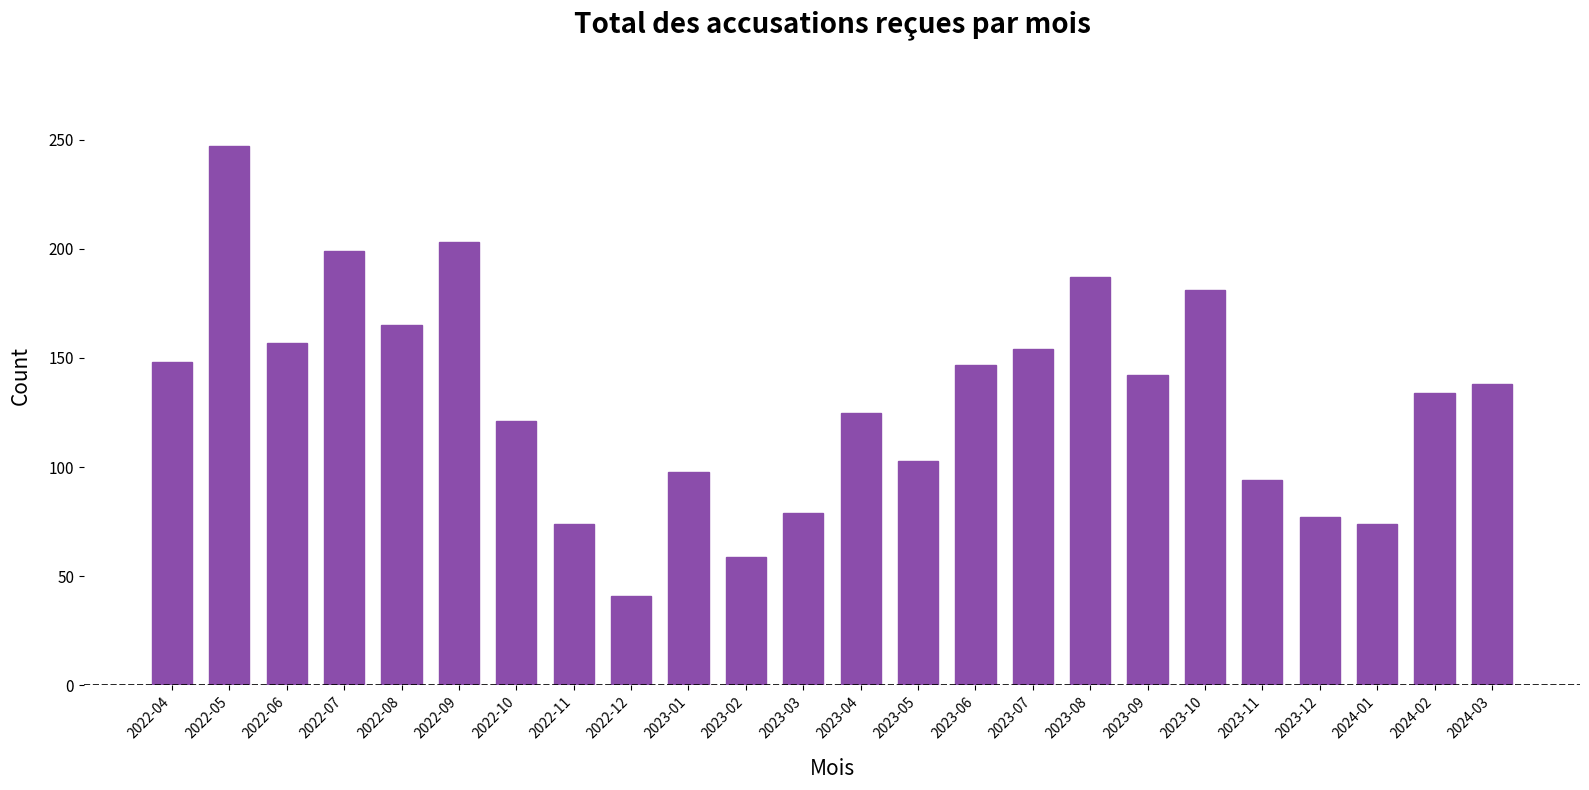

What is the sum of all values?

3147